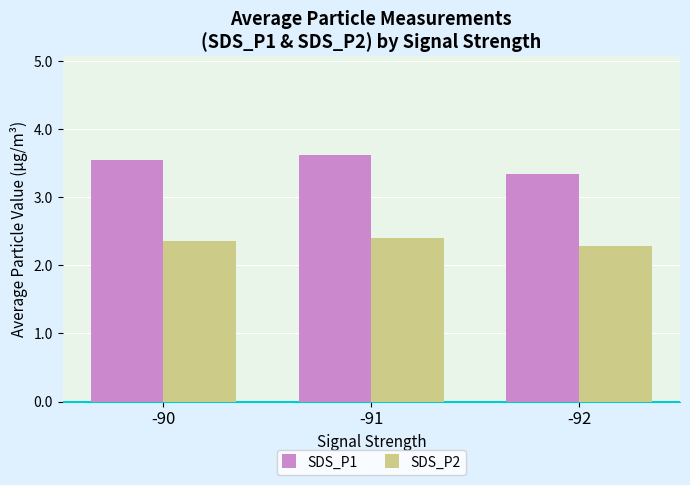

Rank the series at -92 from highest to lowest value.

SDS_P1, SDS_P2